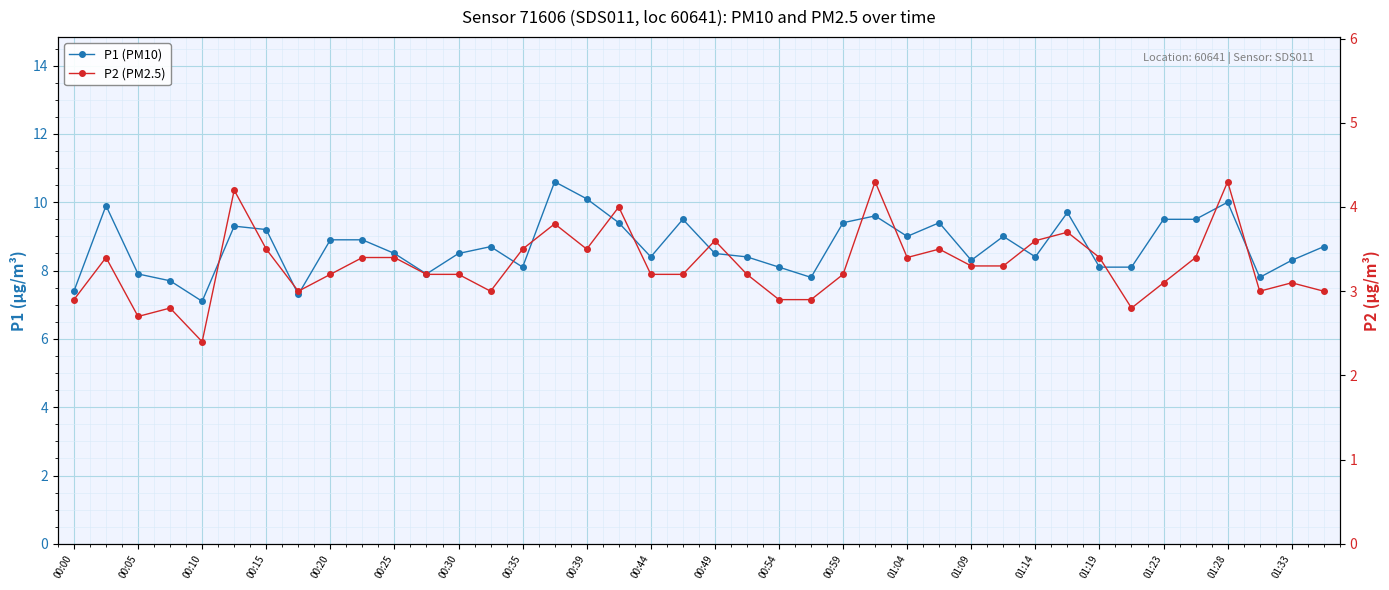

The value of P2 (PM2.5) at 31 is 3.7. True or false?

True